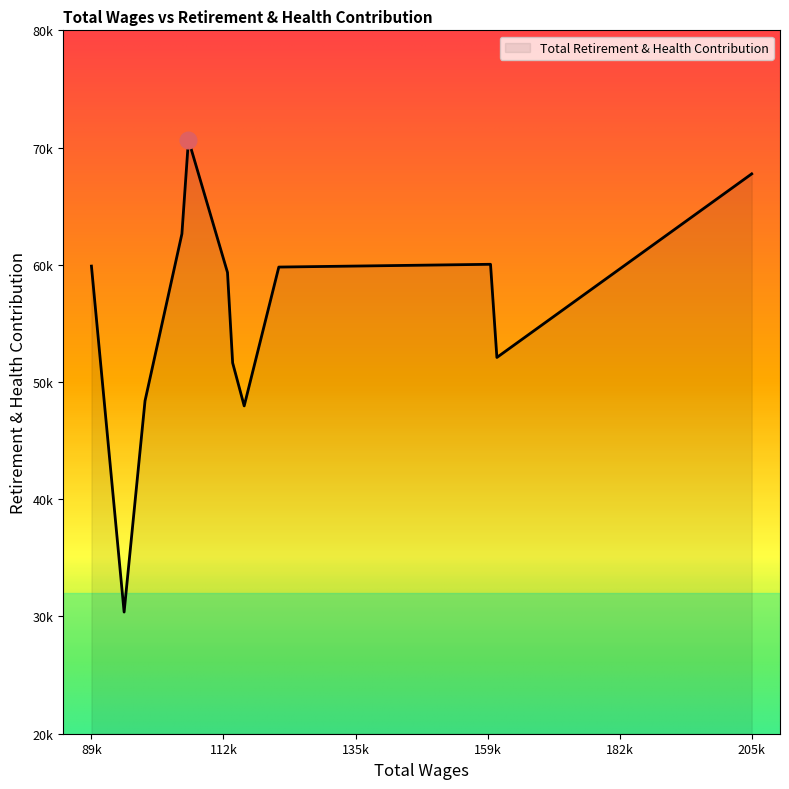

Is this an area chart (filled region under the line)?

Yes